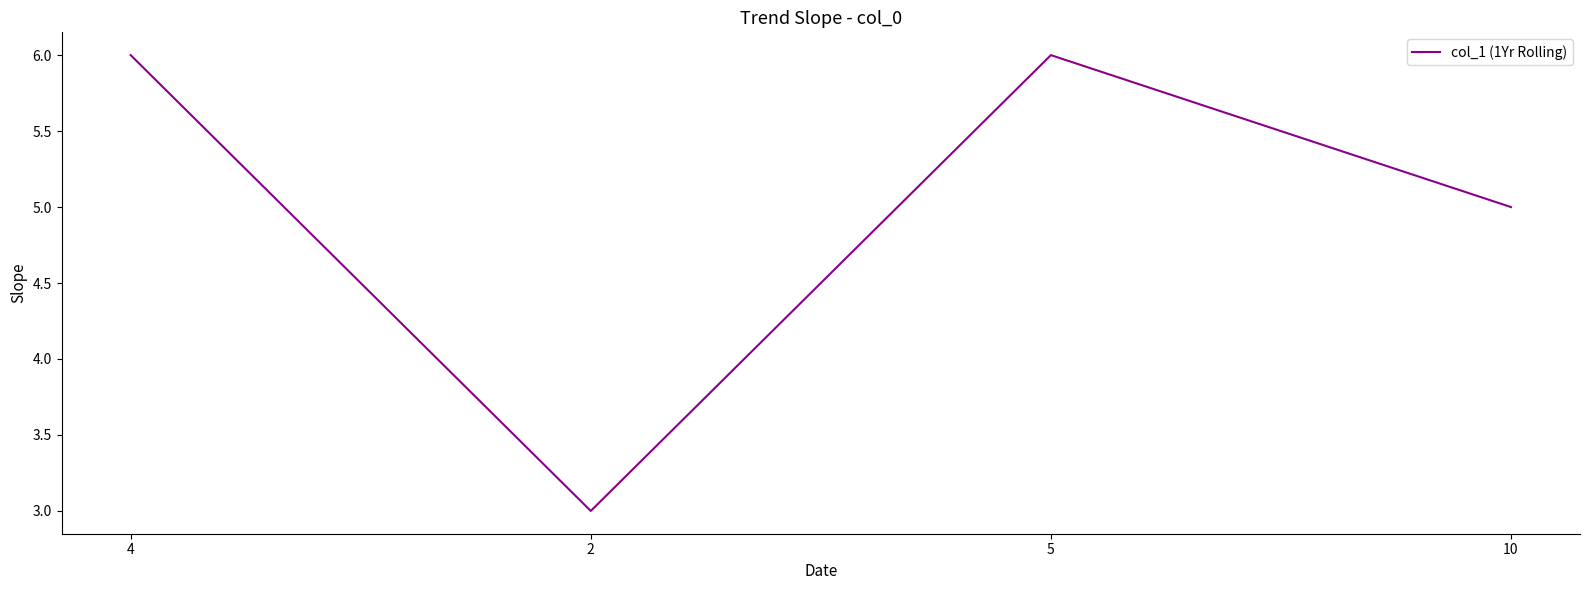

How many interior local peaks (higher than both neighbors) does the data have?

1